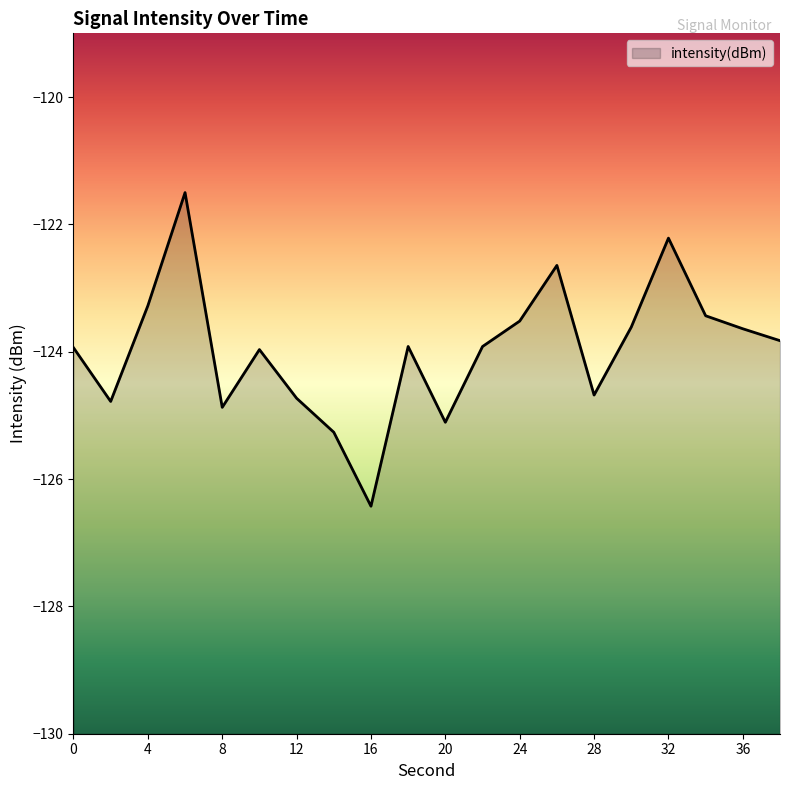

Rank the categories by value from highest to lowest.

6, 32, 26, 4, 34, 24, 30, 36, 38, 18, 22, 0, 10, 28, 12, 2, 8, 20, 14, 16